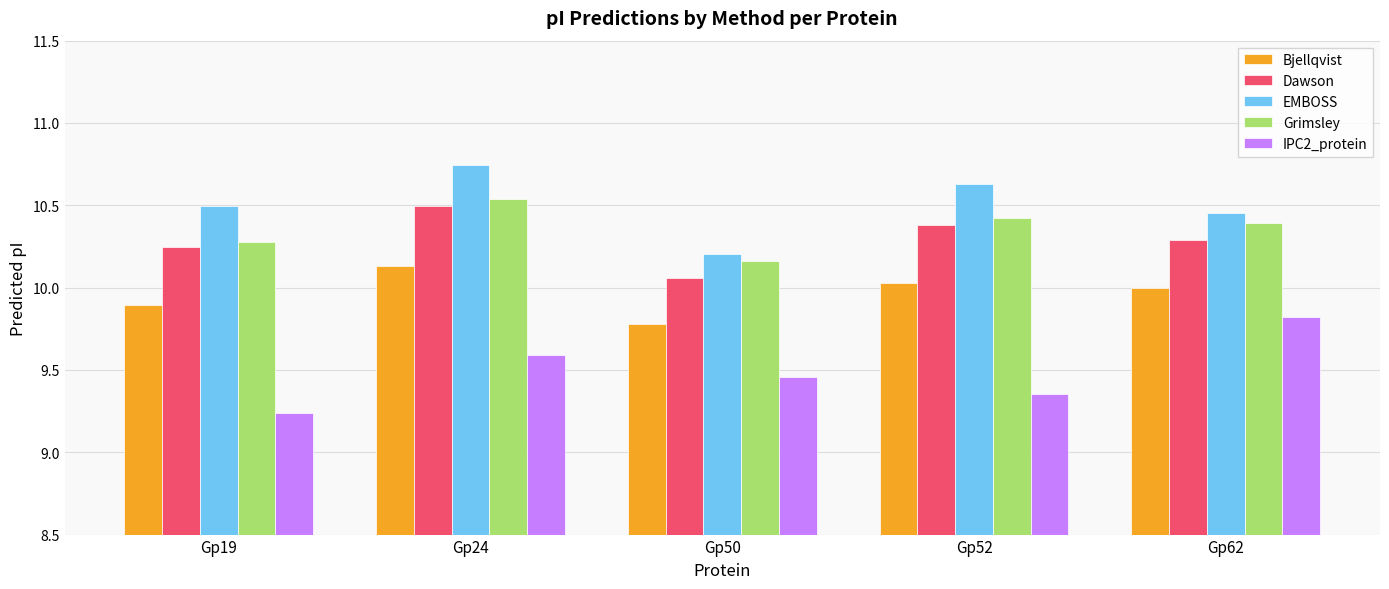

Is it true that Grimsley equals 7.0 at Gp19?

False